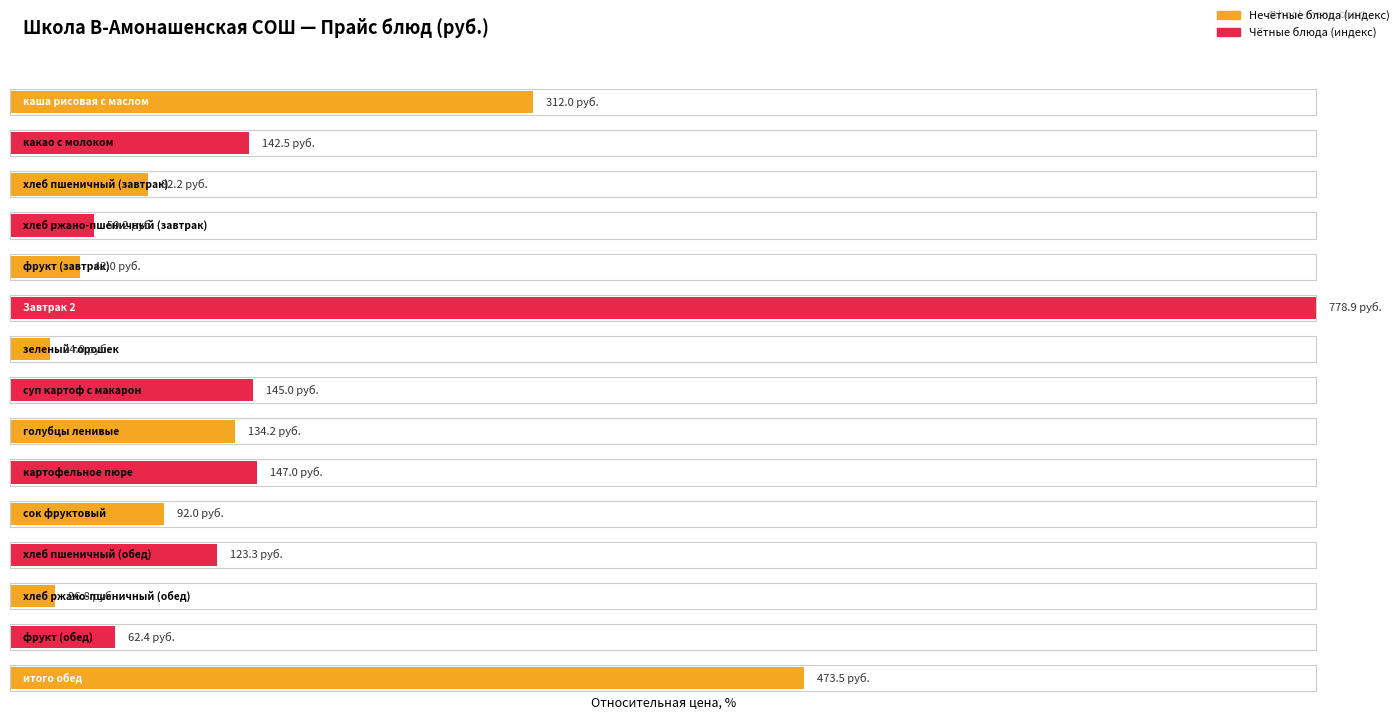

Count the number of categories in the chart.

15